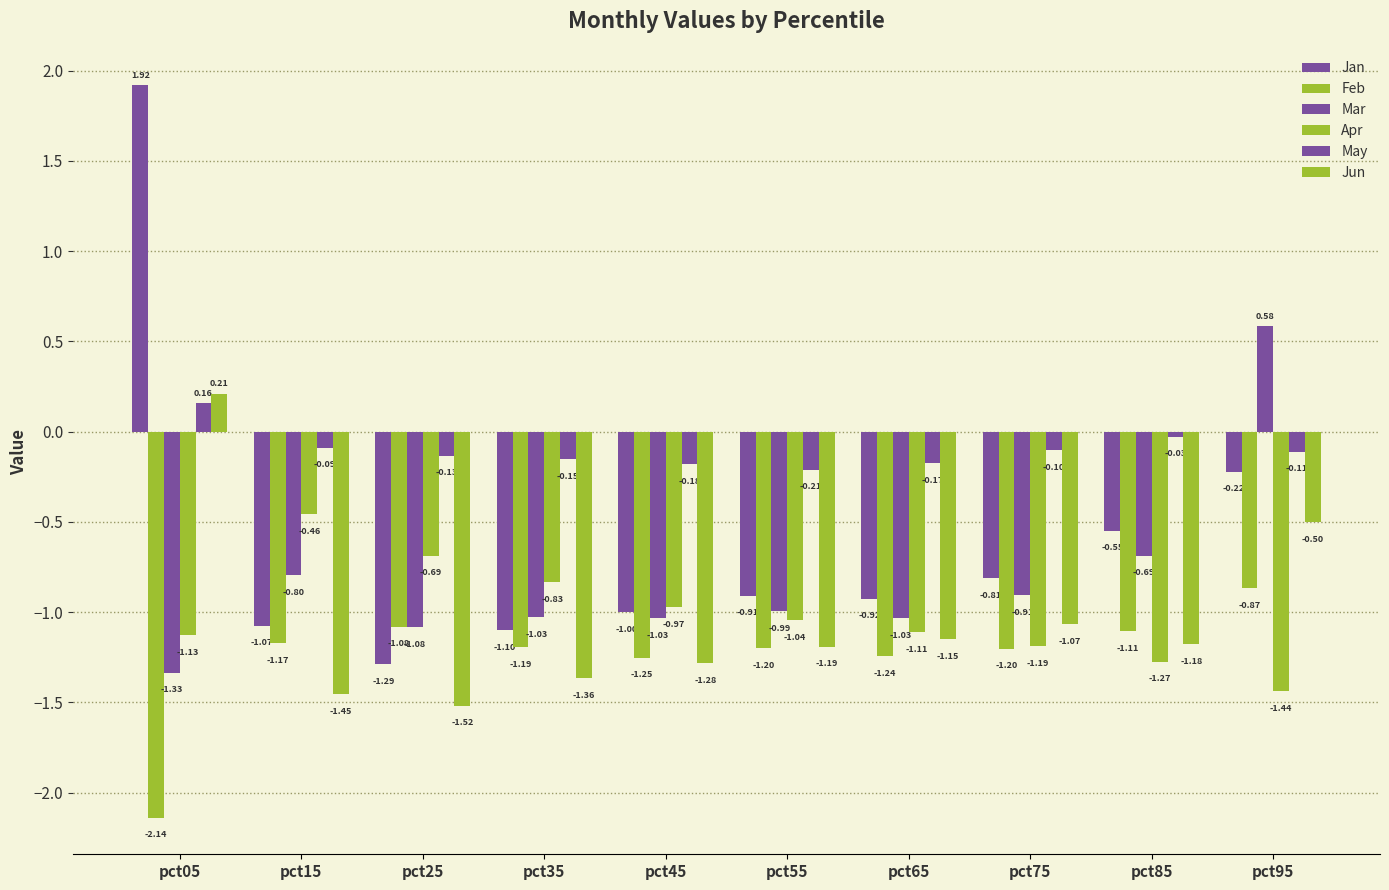

The value of Feb at pct55 is -0.6. True or false?

False